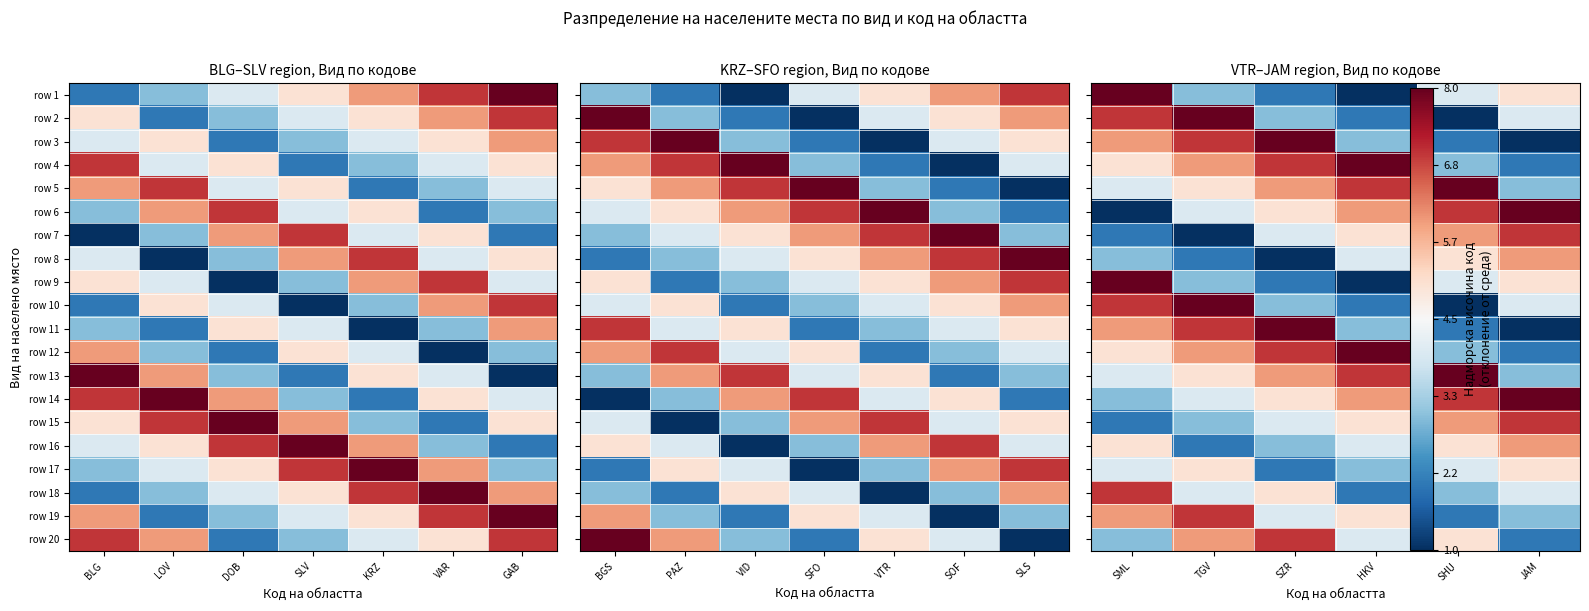

The value of row 16 at SHU is 0.9. True or false?

False